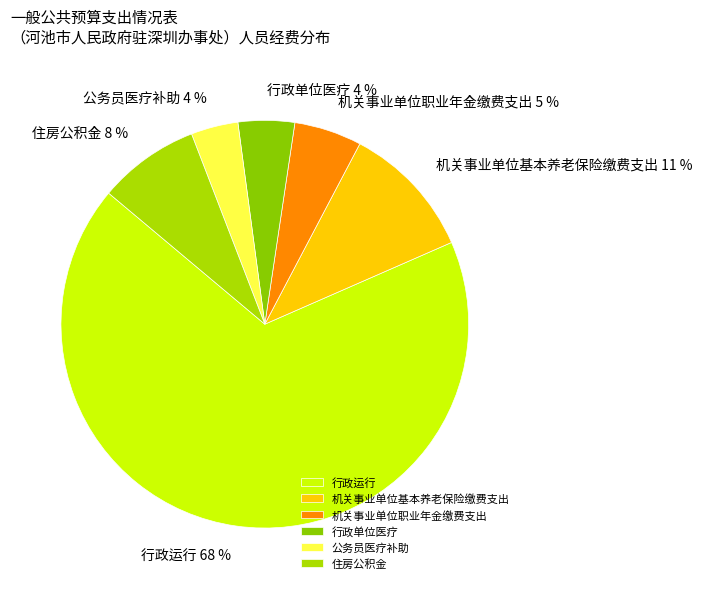

Approximately how many times larger is the value at 行政单位医疗 compared to 机关事业单位职业年金缴费支出?

0.8